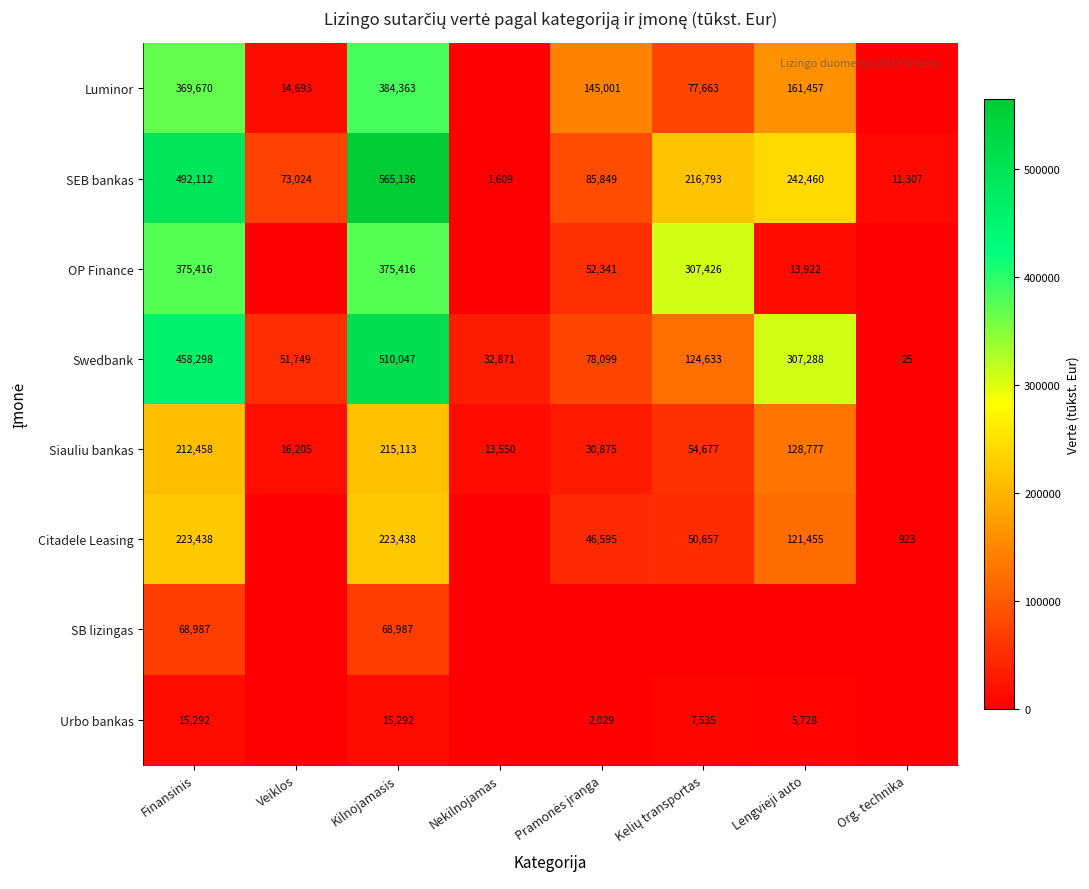

At how many categories does at least one series exceed 241846?

4